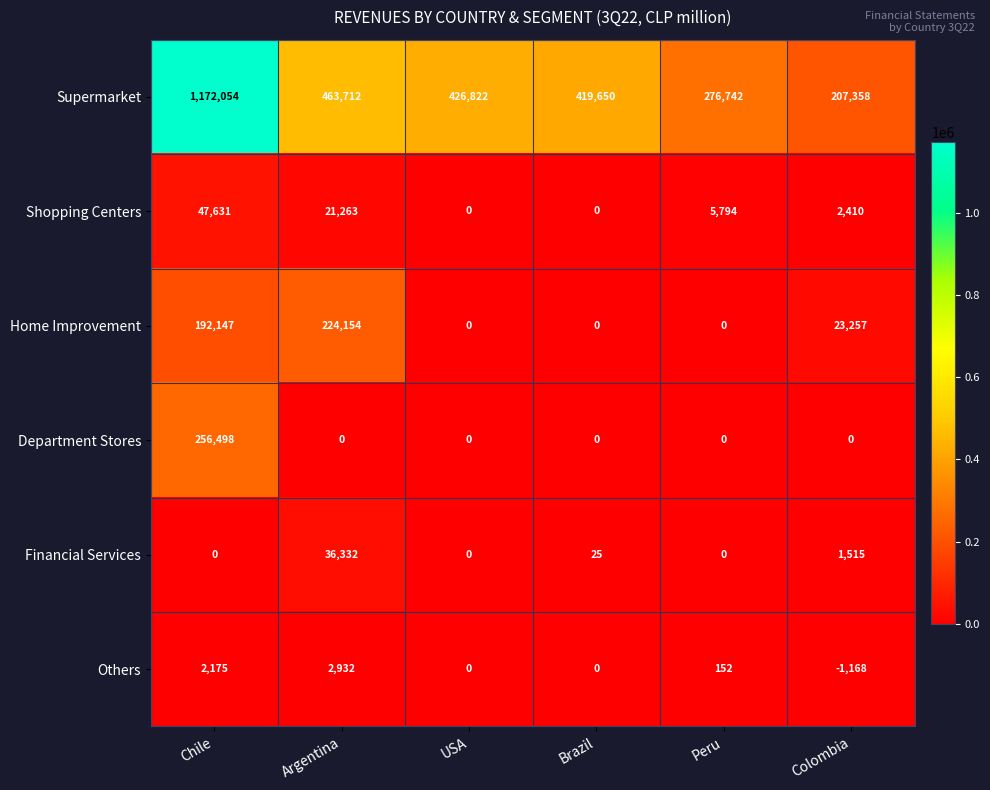

True or false: Financial Services has a value of 36332 at Argentina.

True